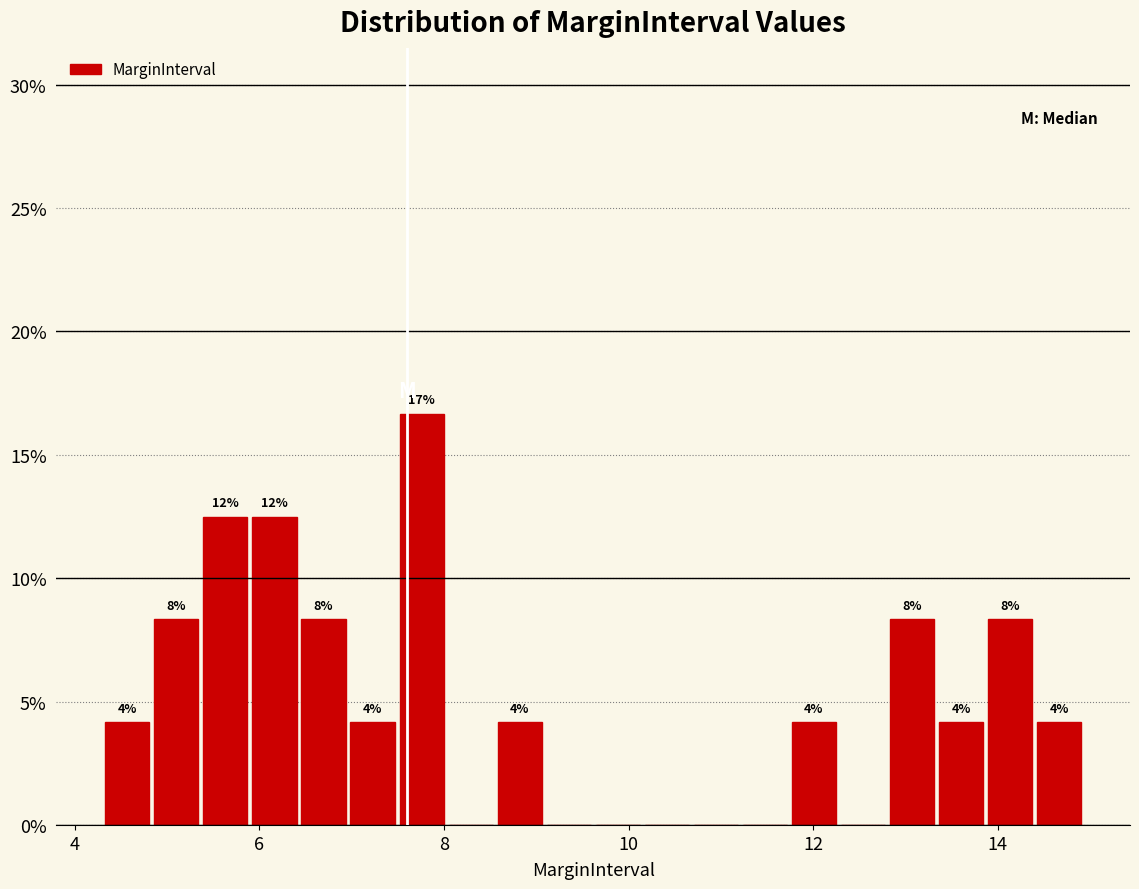

Around what value on the x-axis is the tallest bar? Give the approximate position of its centre, as read against the axis.

7.8